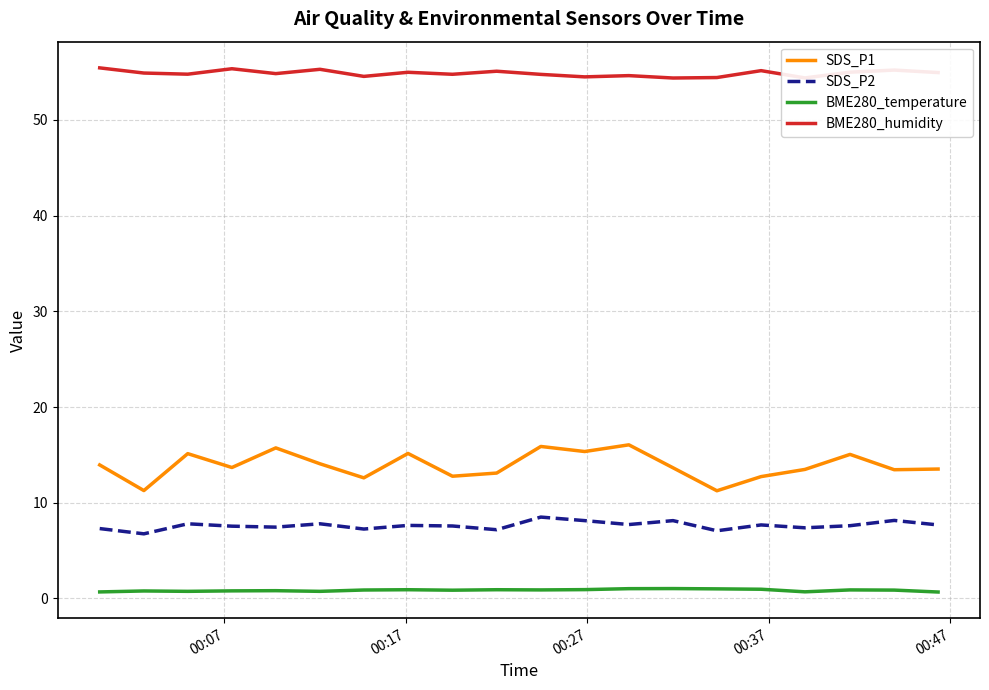

Which series has the largest range (max minus min)?

SDS_P1